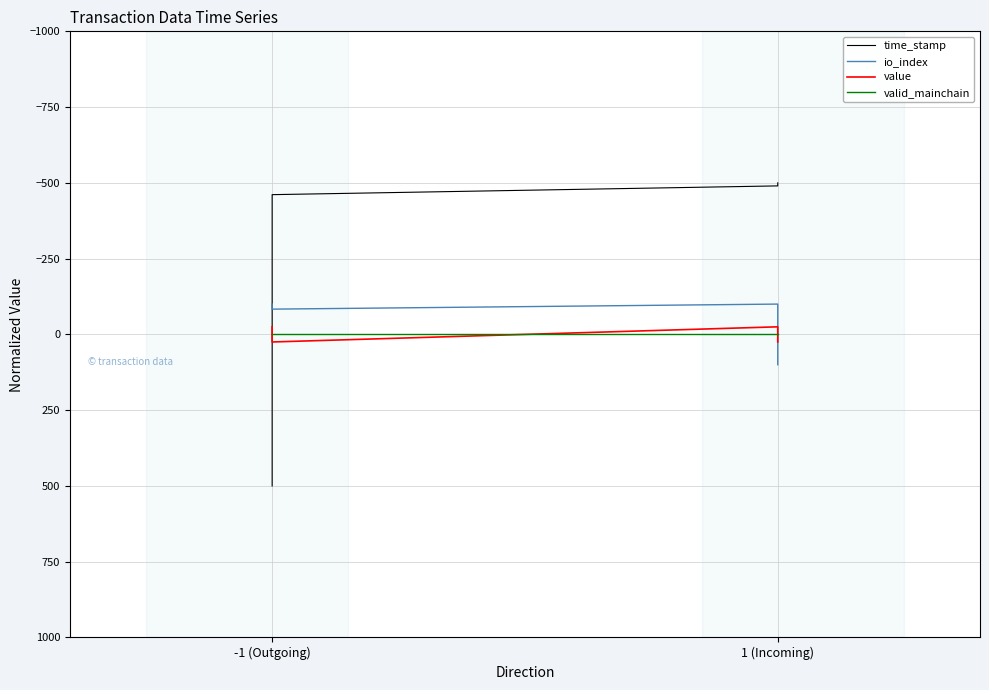

What is the sum of all io_index values?

-183.3